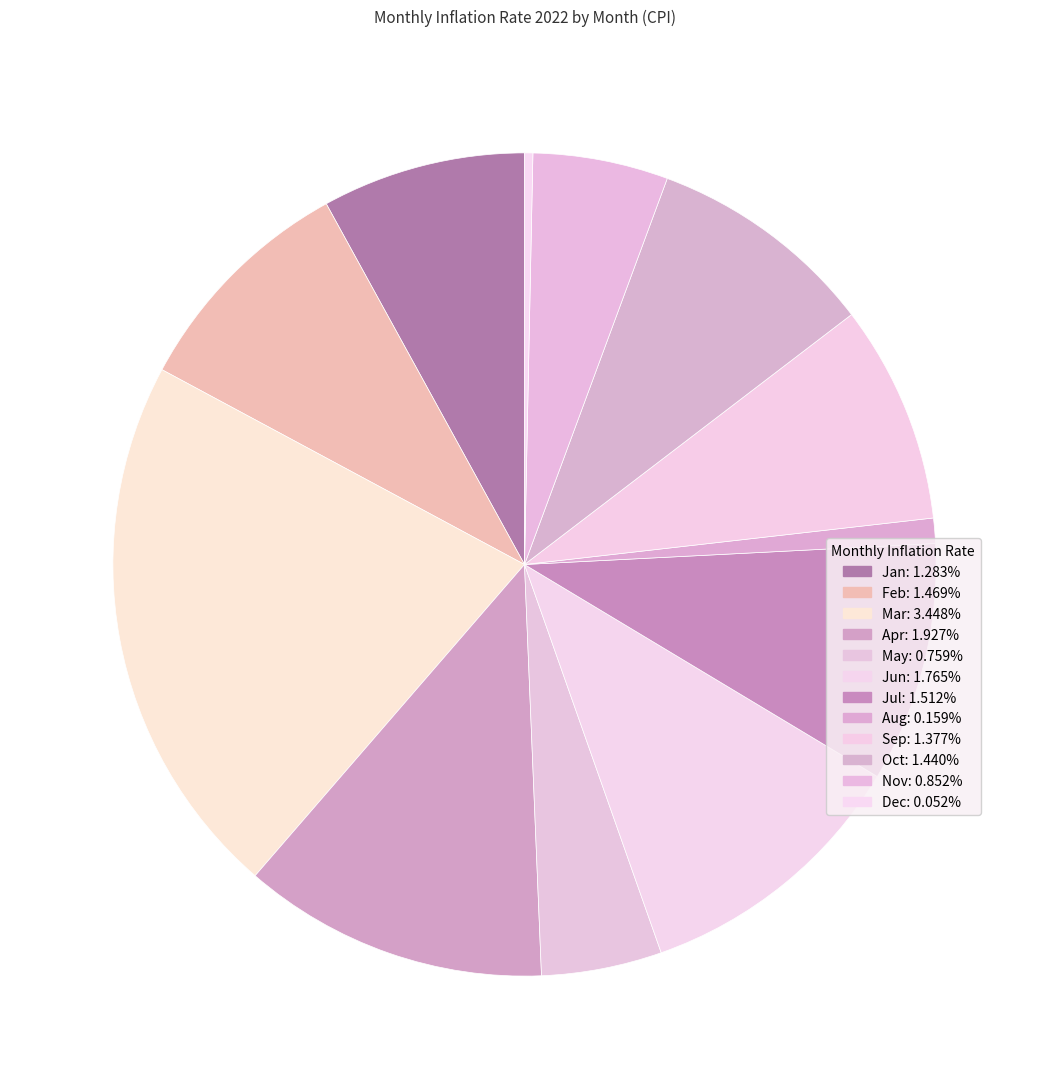

Count the number of slices in the pie.

12